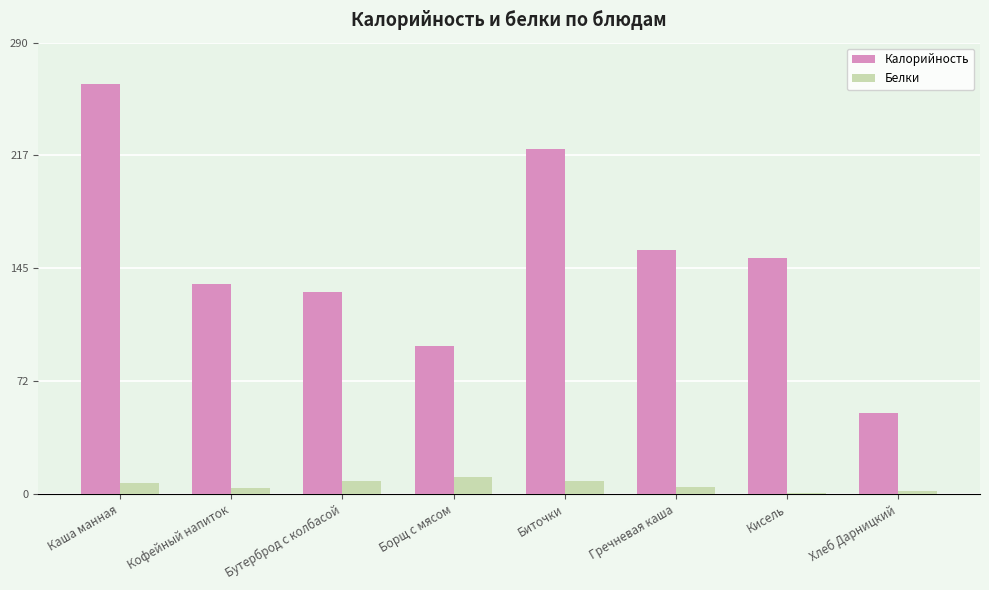

Is the value of Калорийность at Бутерброд с колбасой greater than the value of Белки at Биточки?

Yes